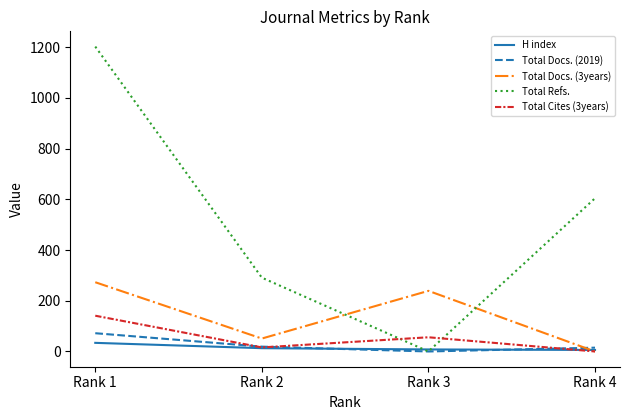

True or false: Total Refs. has more than 0 interior local peaks.

False